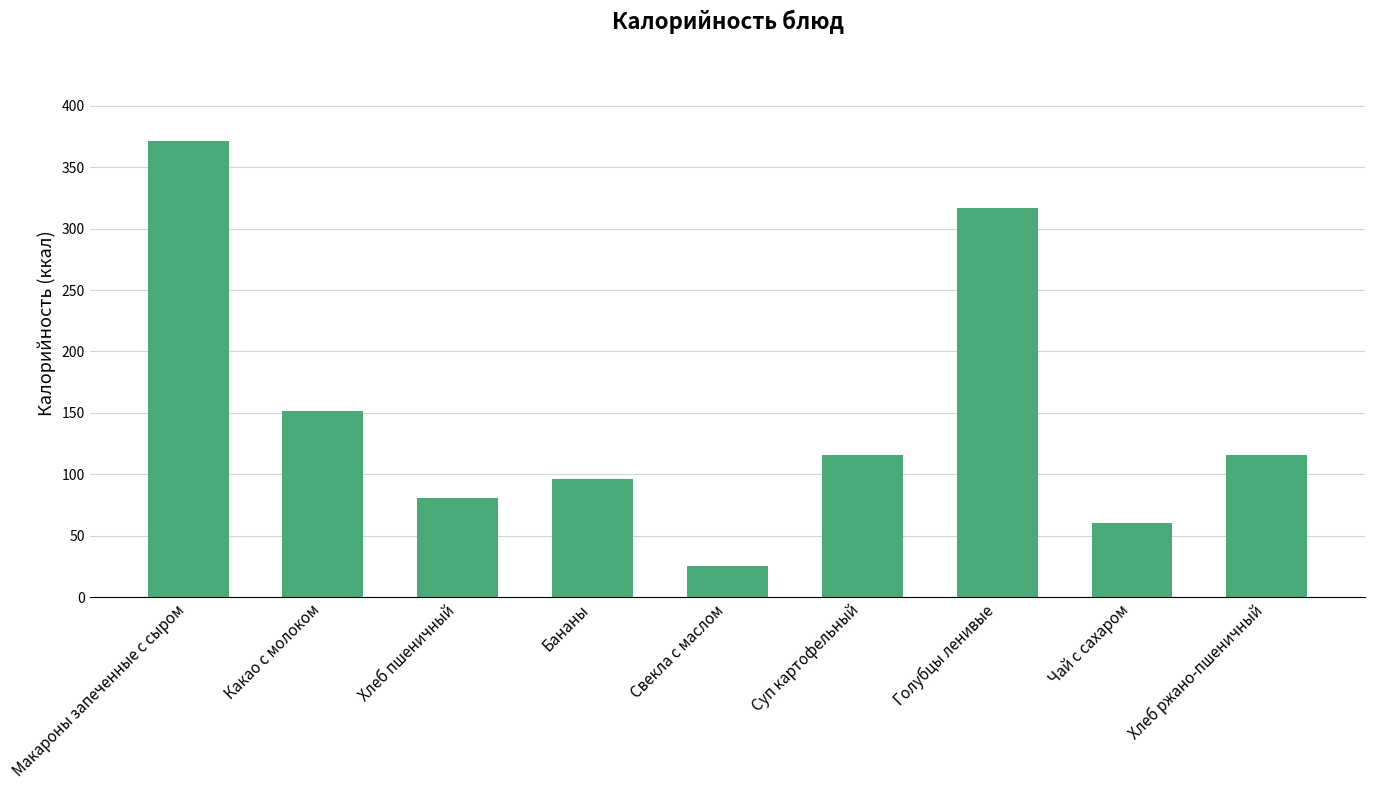

What is the minimum value shown in the chart?

25.5